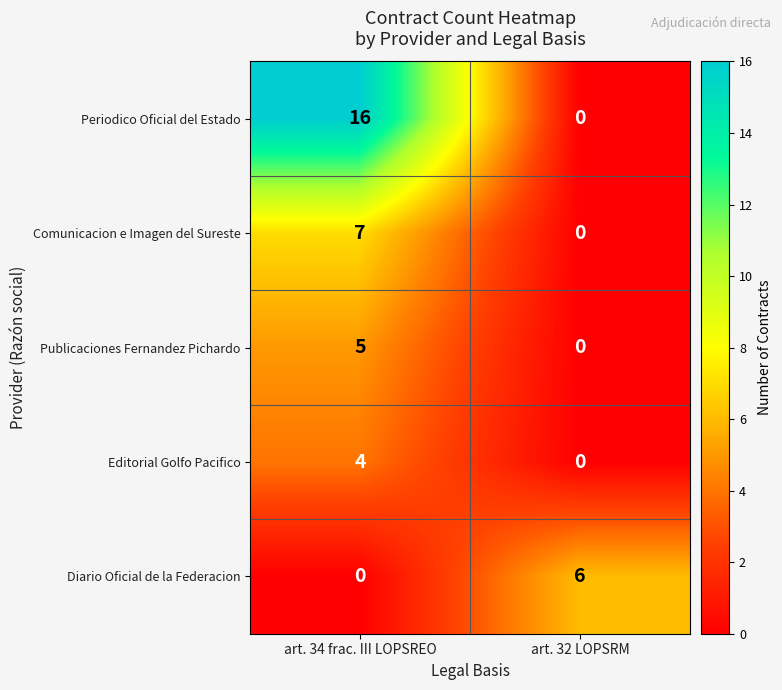

True or false: Diario Oficial de la Federacion has a value of 0 at art. 34 frac. III LOPSREO.

True